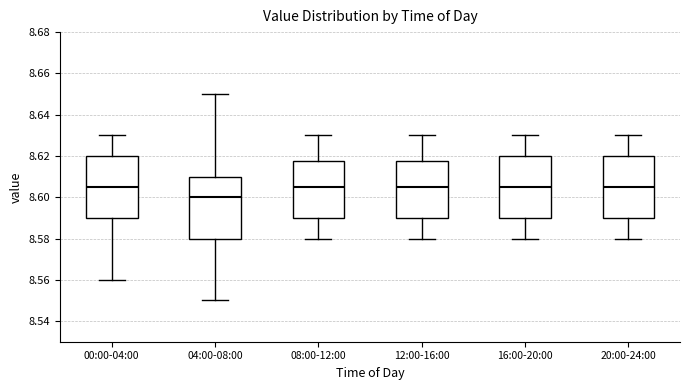

Reading left to right, read every box against the y-axis: the position of its median line, the range the box covers, and the ends of its whiskers. The values are not printed on the chart, so give them approximately, as read against the axis.

00:00-04:00: median 8.606, box 8.590 to 8.620, whiskers 8.560 to 8.630
04:00-08:00: median 8.600, box 8.580 to 8.610, whiskers 8.550 to 8.650
08:00-12:00: median 8.606, box 8.590 to 8.618, whiskers 8.580 to 8.630
12:00-16:00: median 8.606, box 8.590 to 8.618, whiskers 8.580 to 8.630
16:00-20:00: median 8.606, box 8.590 to 8.620, whiskers 8.580 to 8.630
20:00-24:00: median 8.606, box 8.590 to 8.620, whiskers 8.580 to 8.630